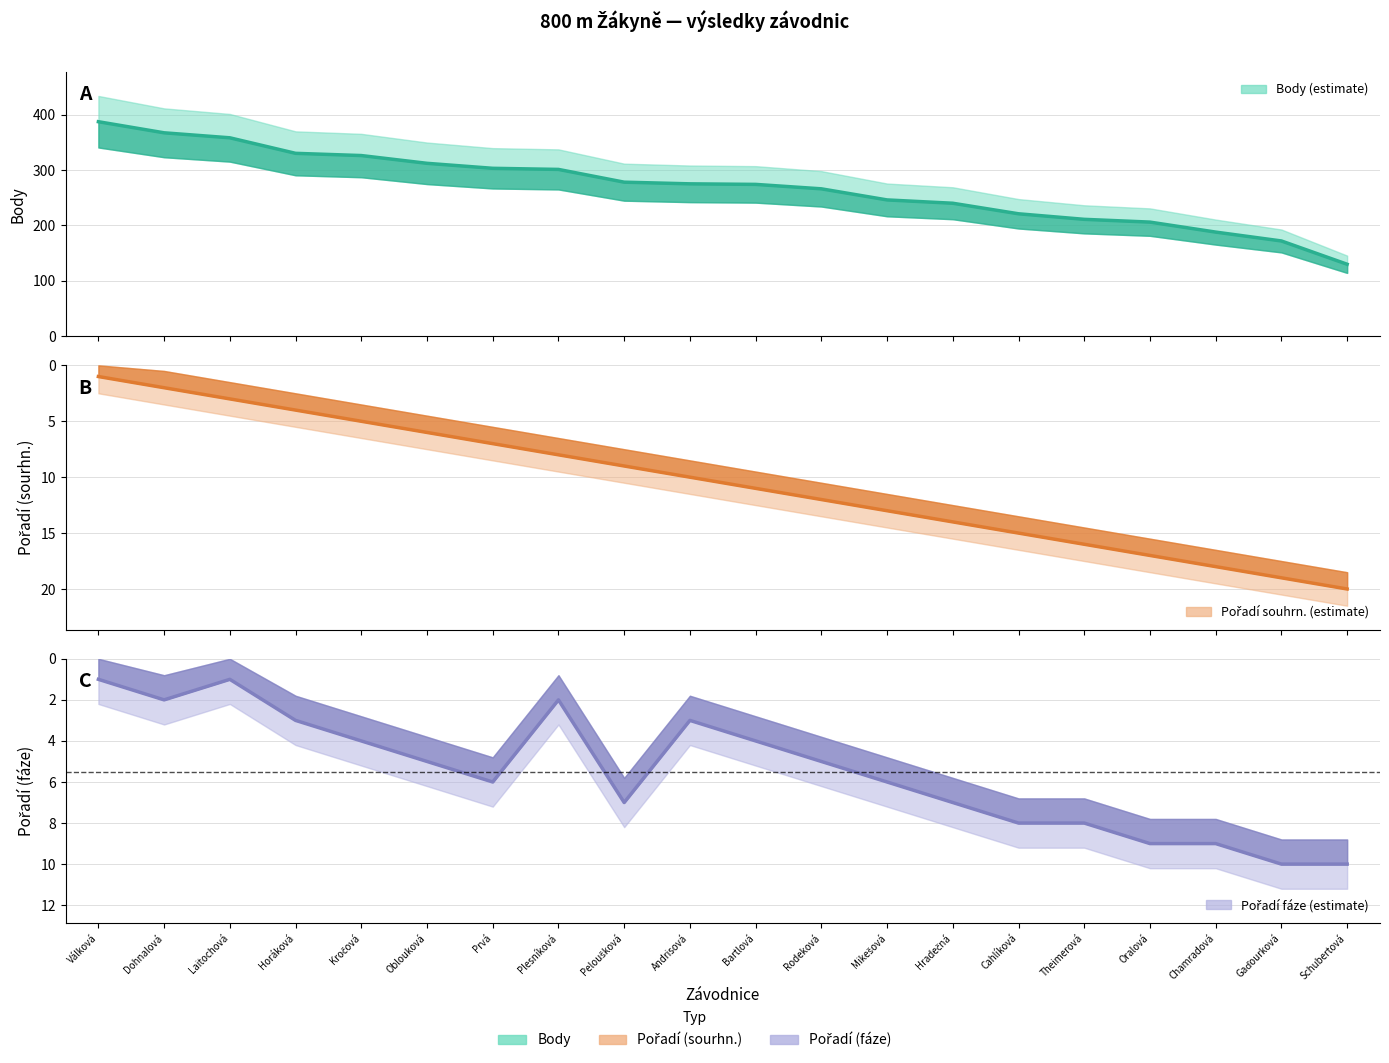

At which category does the chart reach its peak across all series?

Válková